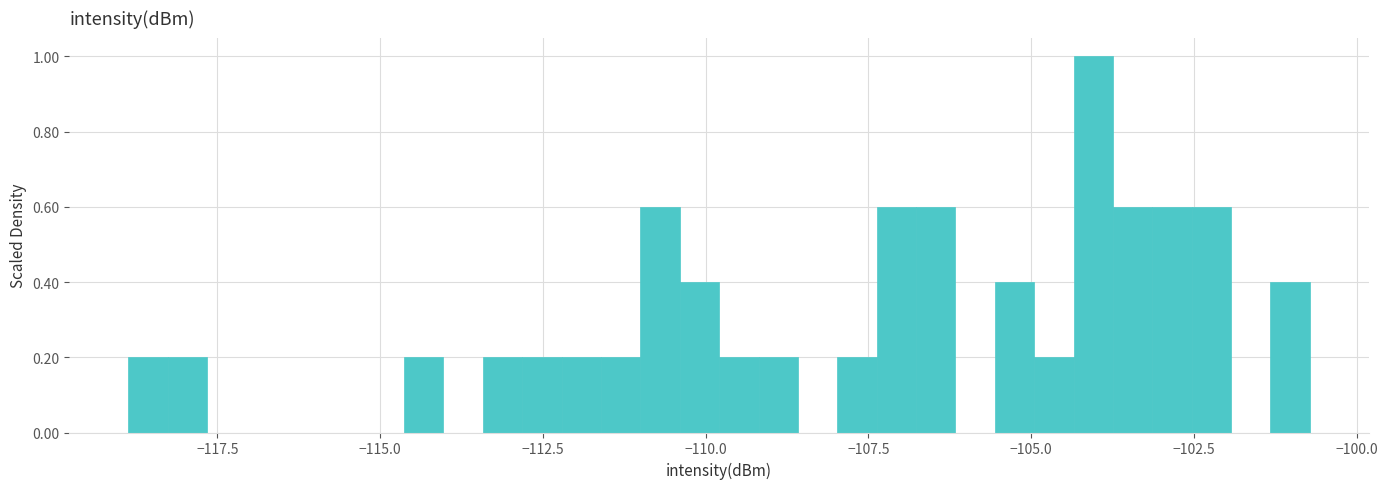

Read against the x-axis, roughly where is the centre of the tallest bar?

-104.0